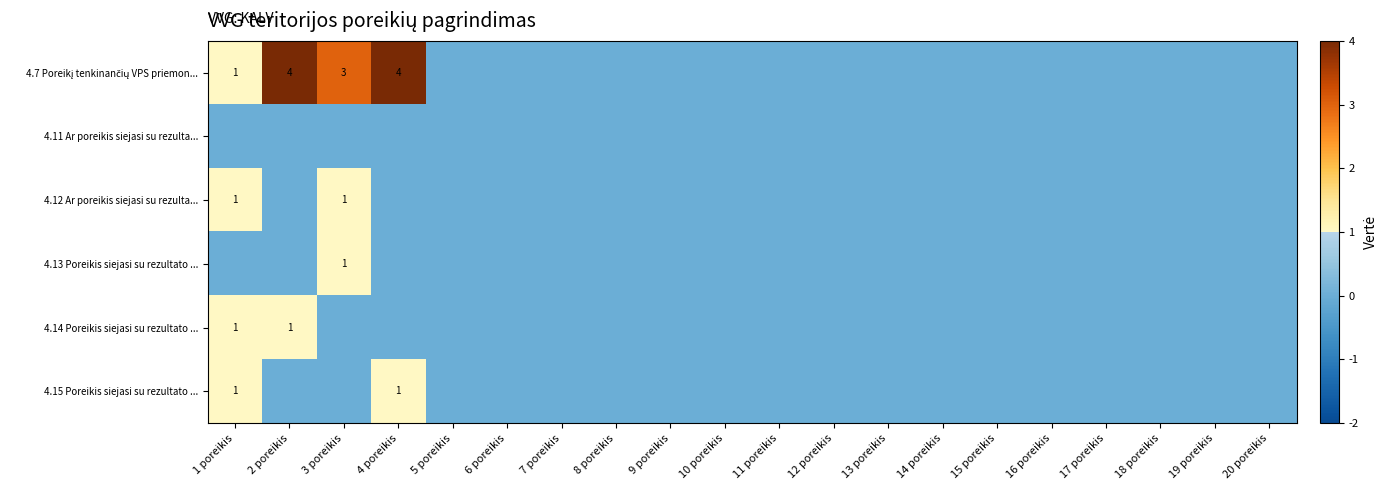

Rank the series by their maximum value, from lowest to highest.

4.11 Ar poreikis siejasi su rezulta..., 4.12 Ar poreikis siejasi su rezulta..., 4.13 Poreikis siejasi su rezultato ..., 4.14 Poreikis siejasi su rezultato ..., 4.15 Poreikis siejasi su rezultato ..., 4.7 Poreikį tenkinančių VPS priemon...